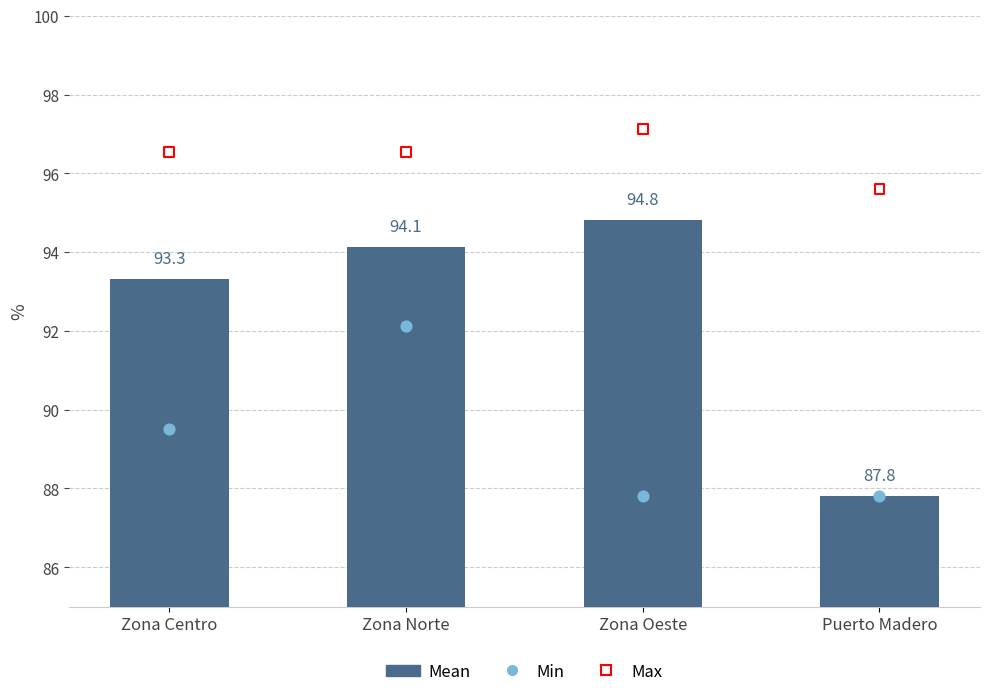

Is the value of Max at Zona Oeste greater than the value of Mean at Zona Centro?

Yes